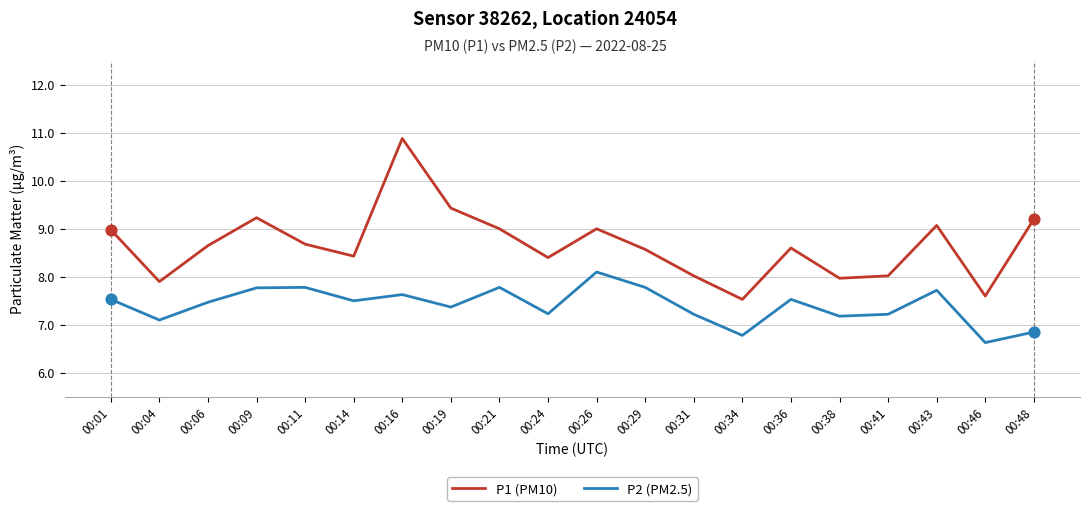

What are all the series names shown in the legend?

P1 (PM10), P2 (PM2.5)